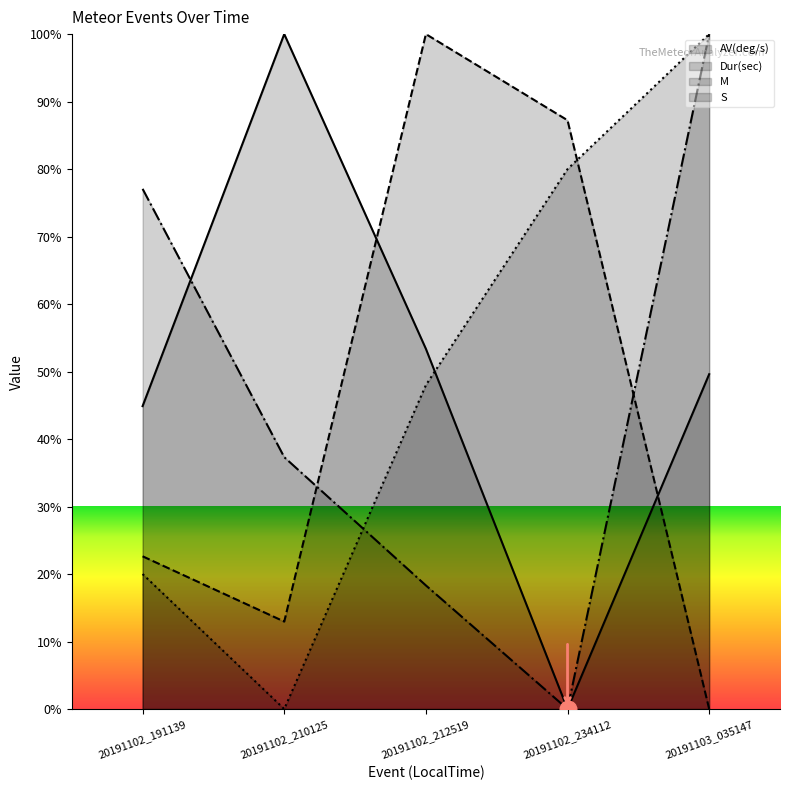

What is the total value across all series at 20191102_234112?

167.2